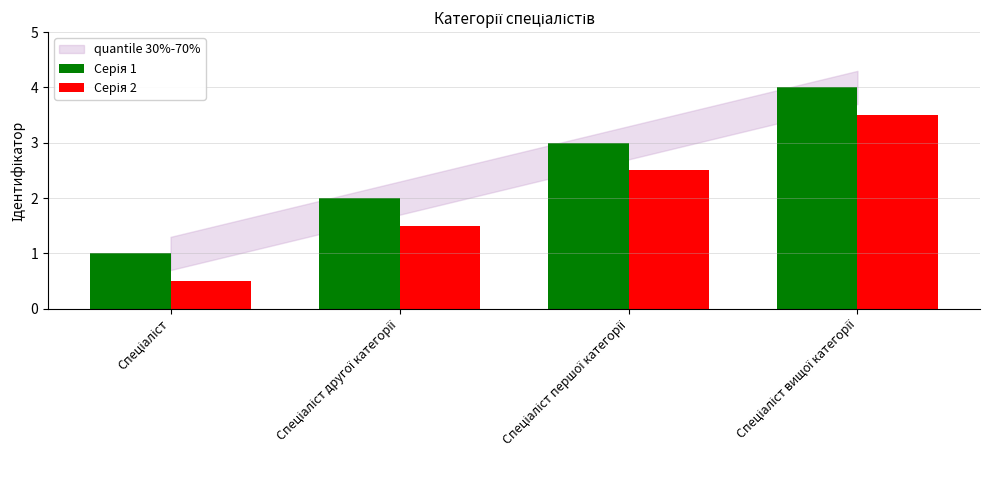

What is the greatest value displayed?

4.0